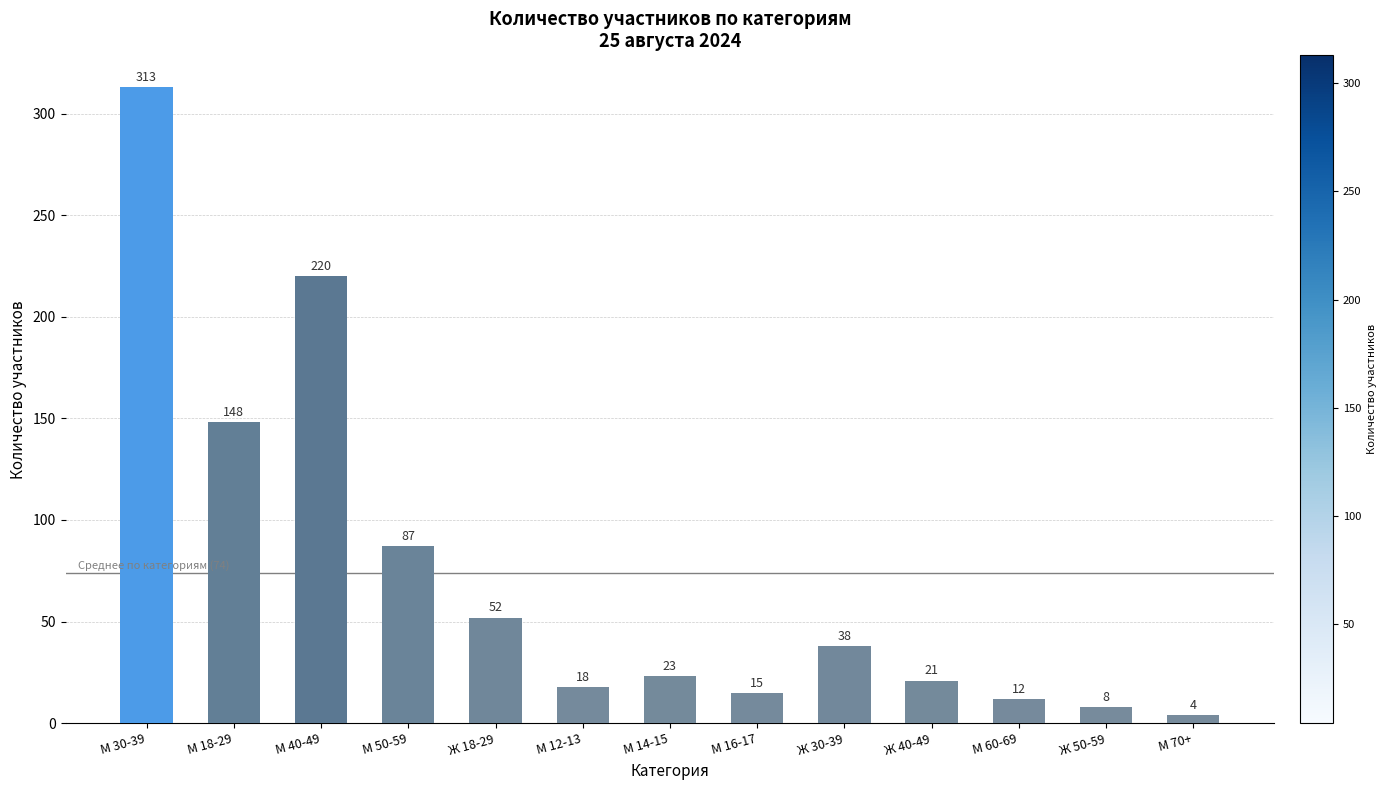

List the labels in order of value, largest first.

М 30-39, М 40-49, М 18-29, М 50-59, Ж 18-29, Ж 30-39, М 14-15, Ж 40-49, М 12-13, М 16-17, М 60-69, Ж 50-59, М 70+